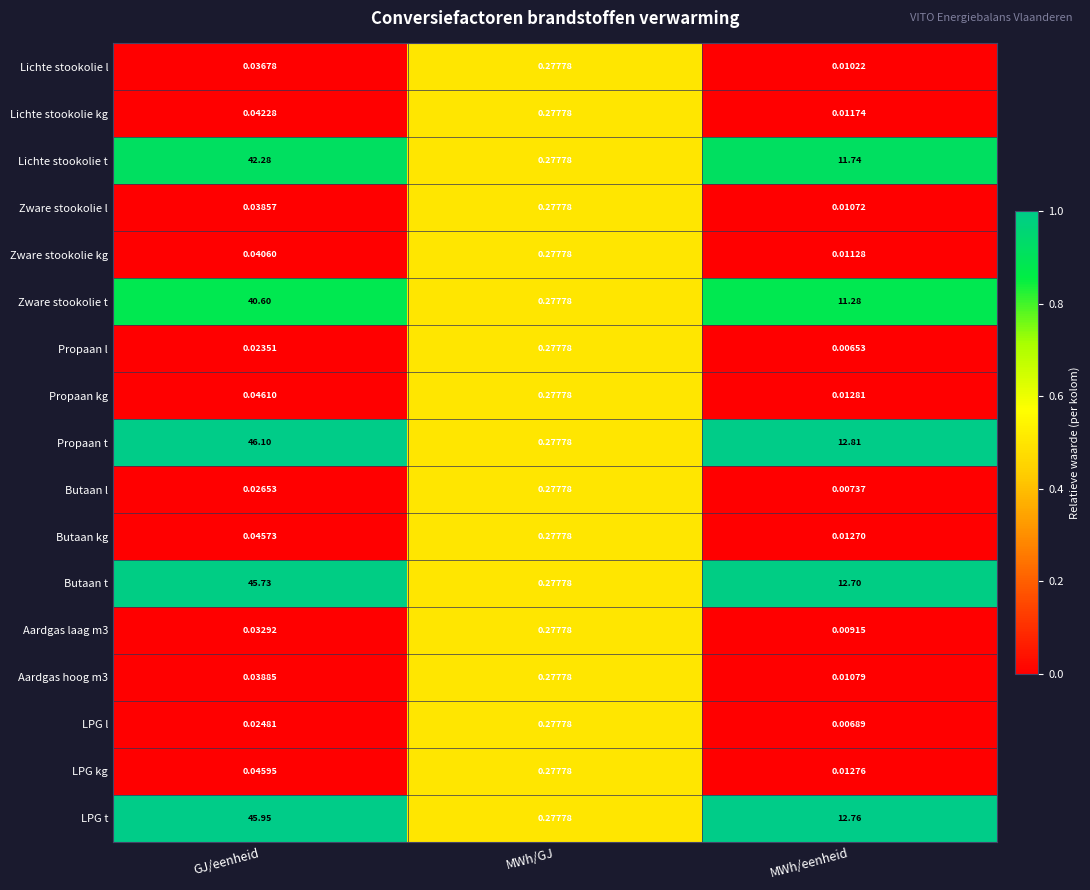

At which label does Lichte stookolie t reach its peak?

GJ/eenheid